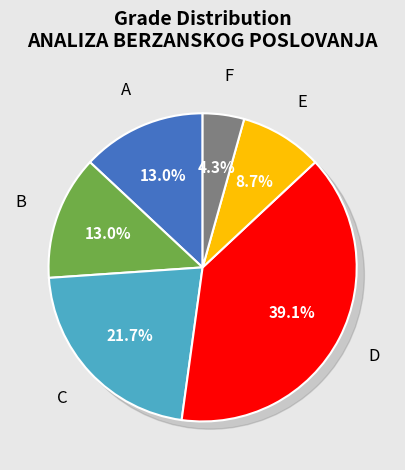

To the nearest percent, what is the combined percentage of A and D?

52%